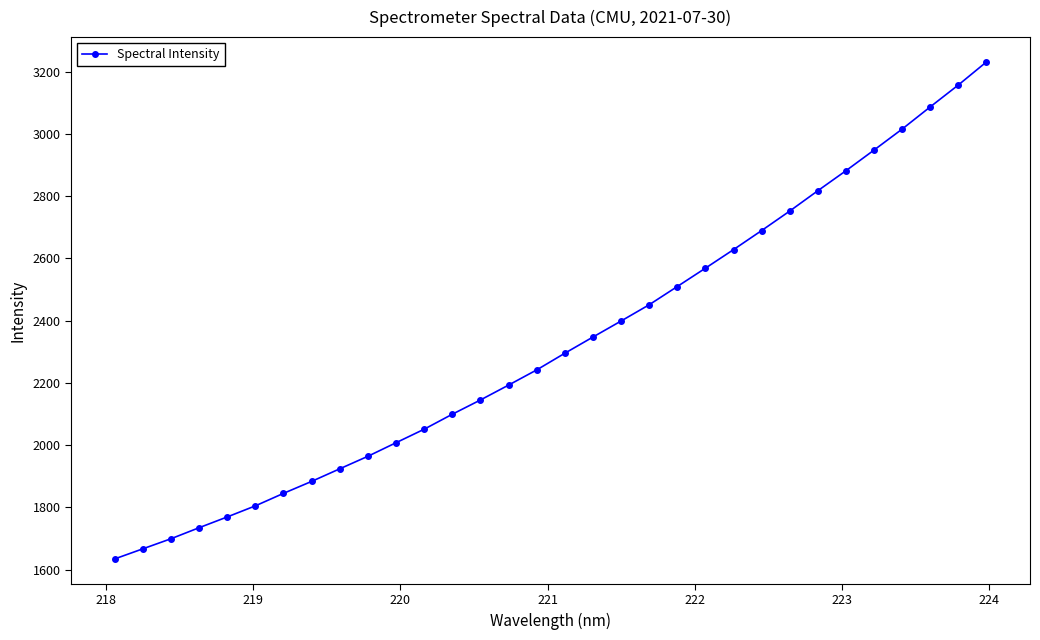

What is the difference between the second highest and second lowest values?

1491.1